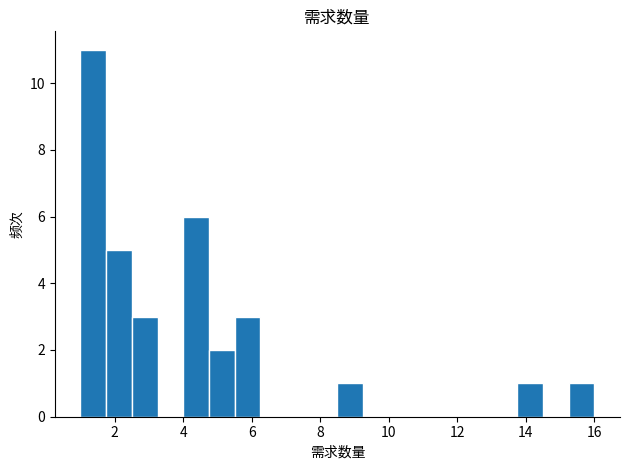

Read against the x-axis, roughly where is the centre of the tallest bar?

1.4